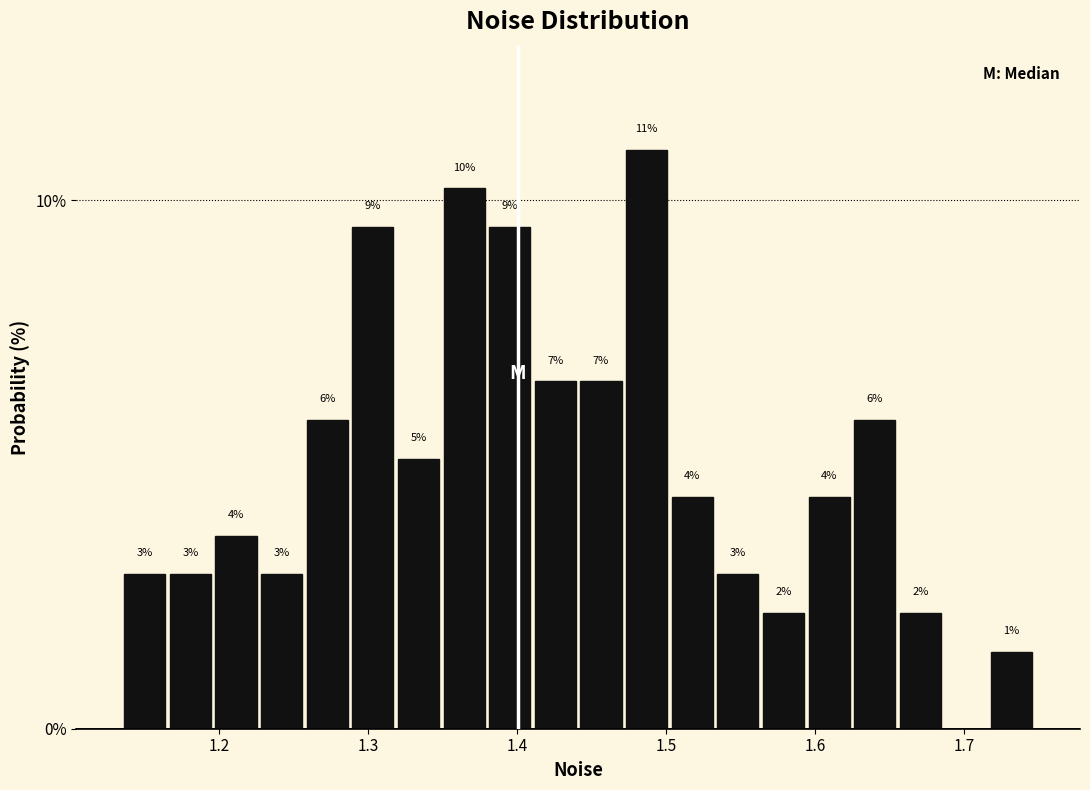

Around what value on the x-axis is the tallest bar? Give the approximate position of its centre, as read against the axis.

1.49